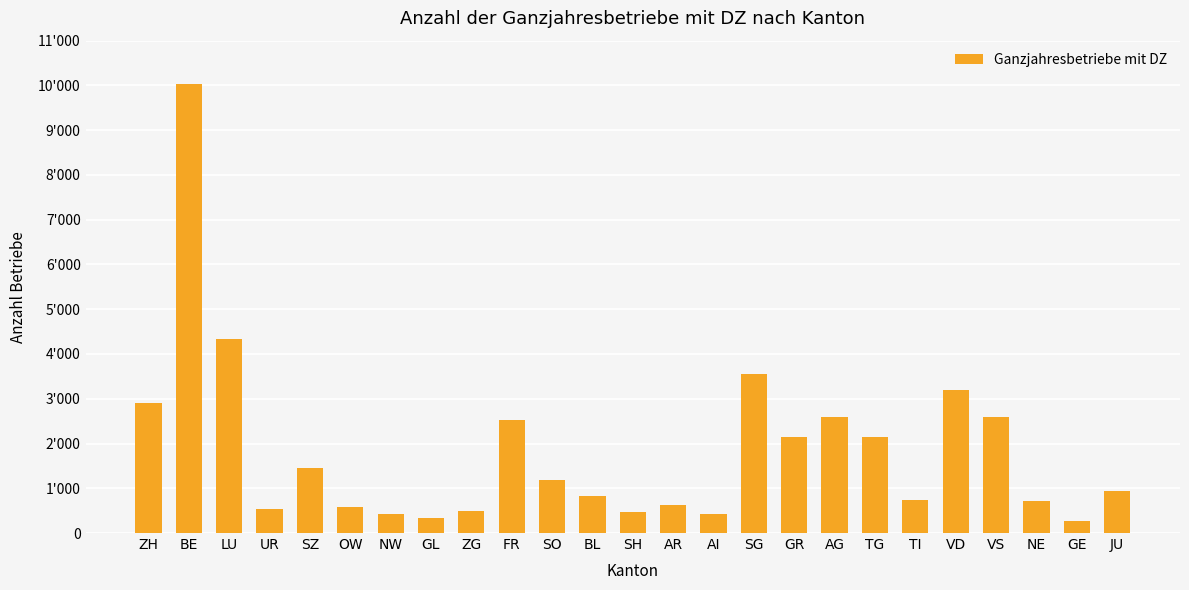

What is the sum of all values?

46043